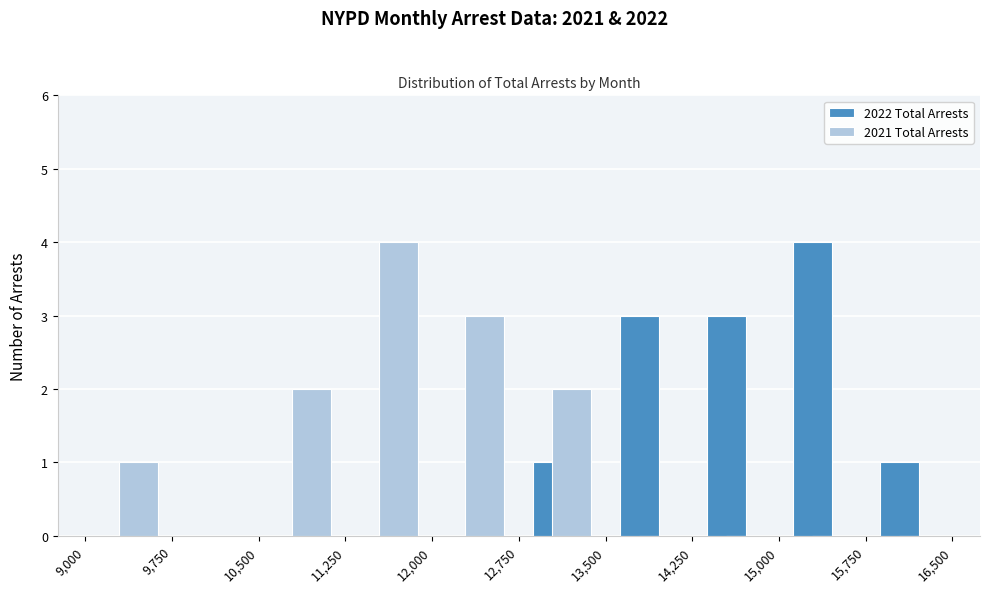

Reading left to right, list every range on the x-axis with the height of the bar of each series over it. The values are not printed on the chart, so give them approximately, as read against the axis.

9,000 to 9,750: 2022 Total Arrests=0	2021 Total Arrests=1
9,750 to 10,500: 2022 Total Arrests=0	2021 Total Arrests=0
10,500 to 11,250: 2022 Total Arrests=0	2021 Total Arrests=2
11,250 to 12,000: 2022 Total Arrests=0	2021 Total Arrests=4
12,000 to 12,750: 2022 Total Arrests=0	2021 Total Arrests=3
12,750 to 13,500: 2022 Total Arrests=1	2021 Total Arrests=2
13,500 to 14,250: 2022 Total Arrests=3	2021 Total Arrests=0
14,250 to 15,000: 2022 Total Arrests=3	2021 Total Arrests=0
15,000 to 15,750: 2022 Total Arrests=4	2021 Total Arrests=0
15,750 to 16,500: 2022 Total Arrests=1	2021 Total Arrests=0